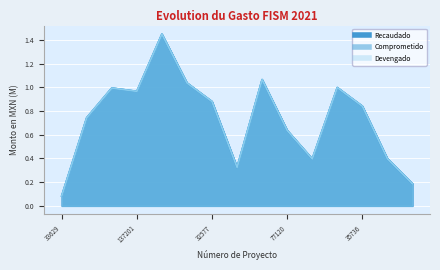

What is the greatest value displayed?

1.4